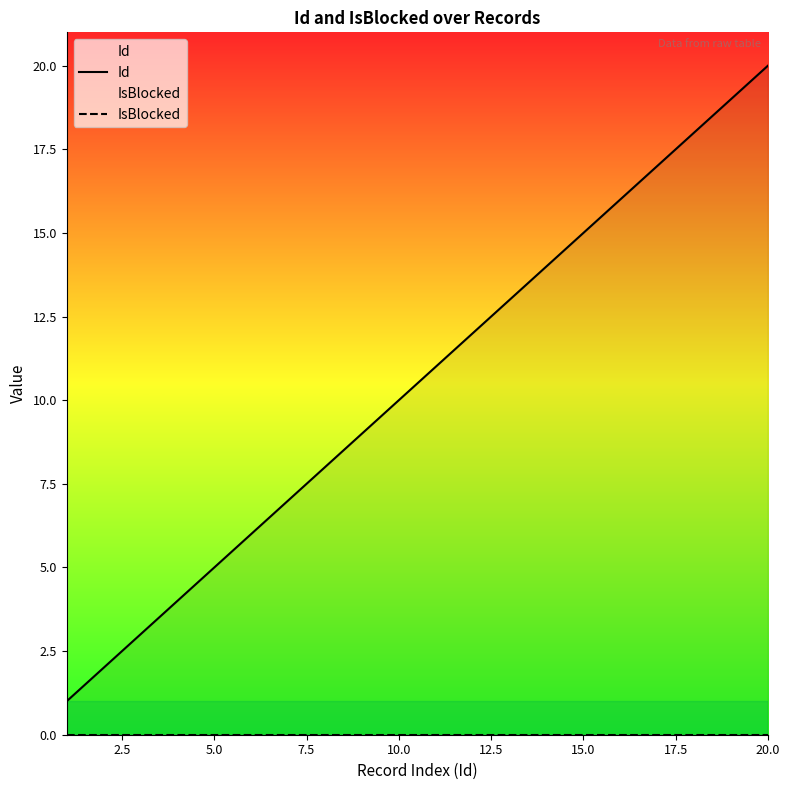

At how many categories does at least one series exceed 1?

19